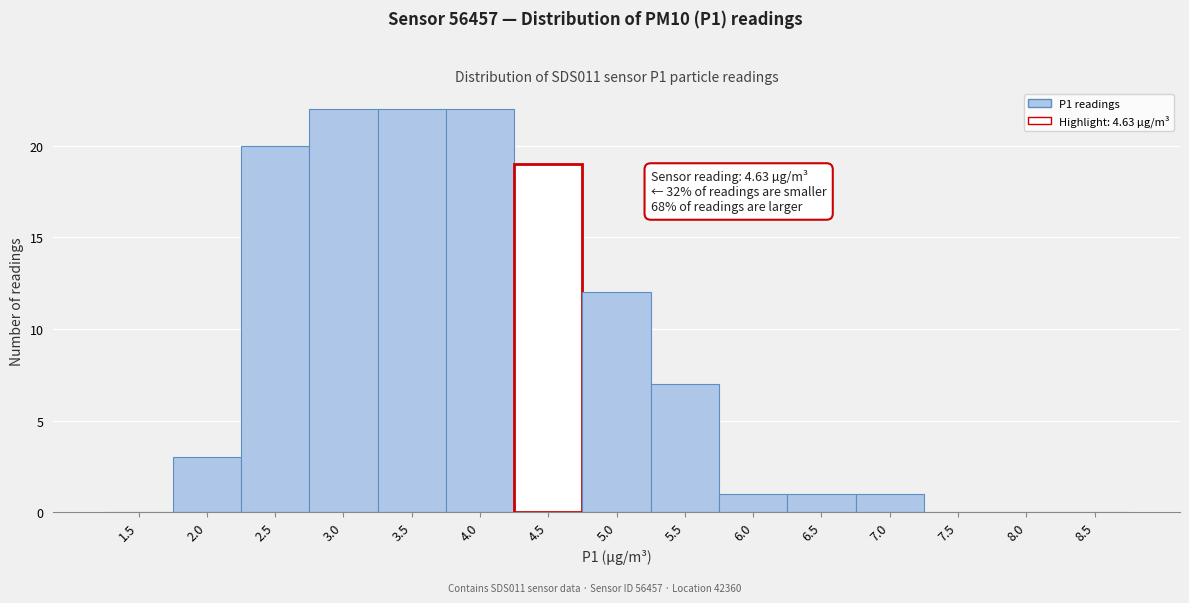

Reading left to right, what are all the values shown in this chart?

1.5=0	2.0=3	2.5=20	3.0=22	3.5=22	4.0=22	4.5=19	5.0=12	5.5=7	6.0=1	6.5=1	7.0=1	7.5=0	8.0=0	8.5=0